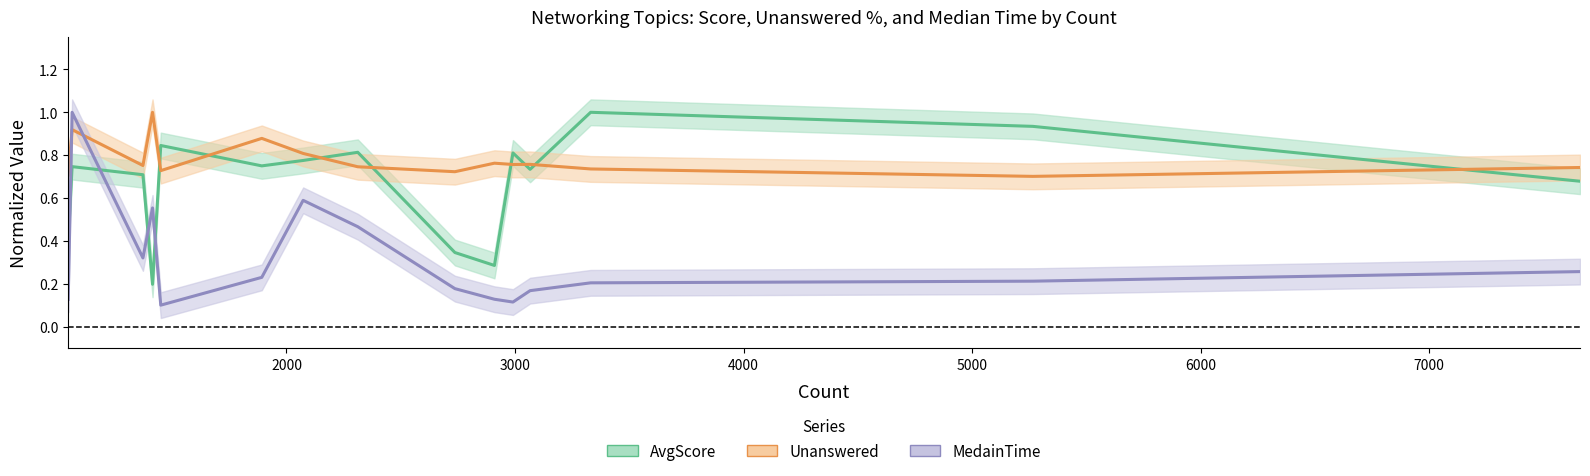

What is the value of the AvgScore point at the 6th from the left?

0.8